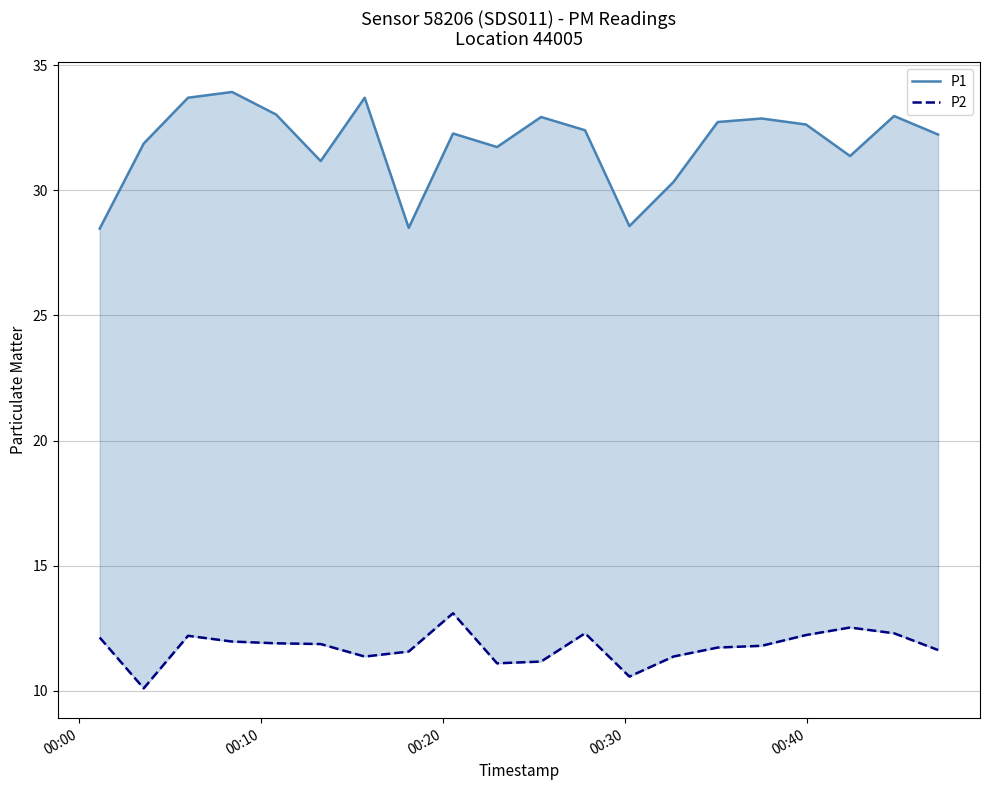

How many lines are shown in the chart?

2